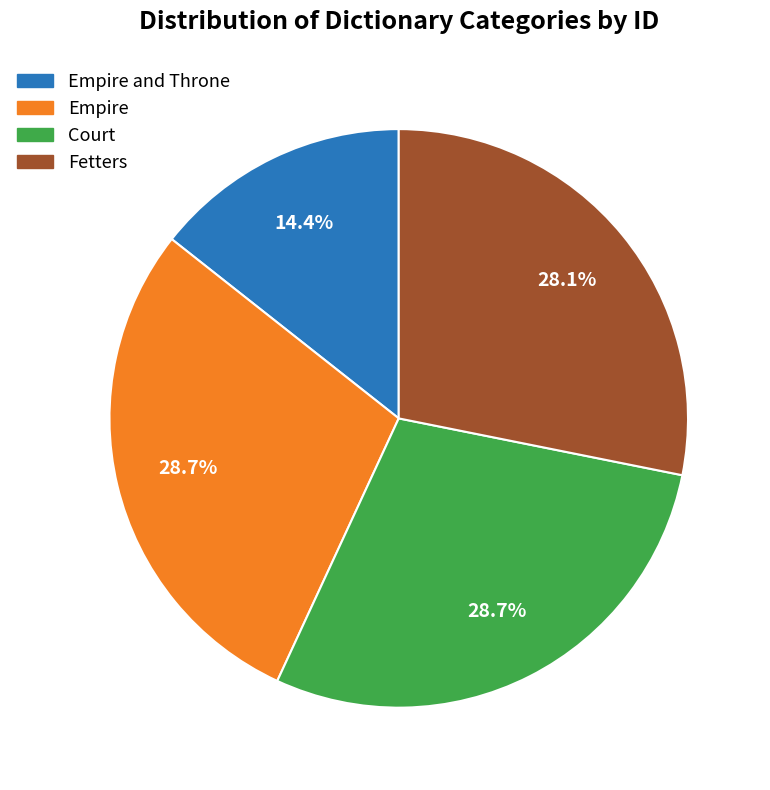

Does any single category account for the majority?

No